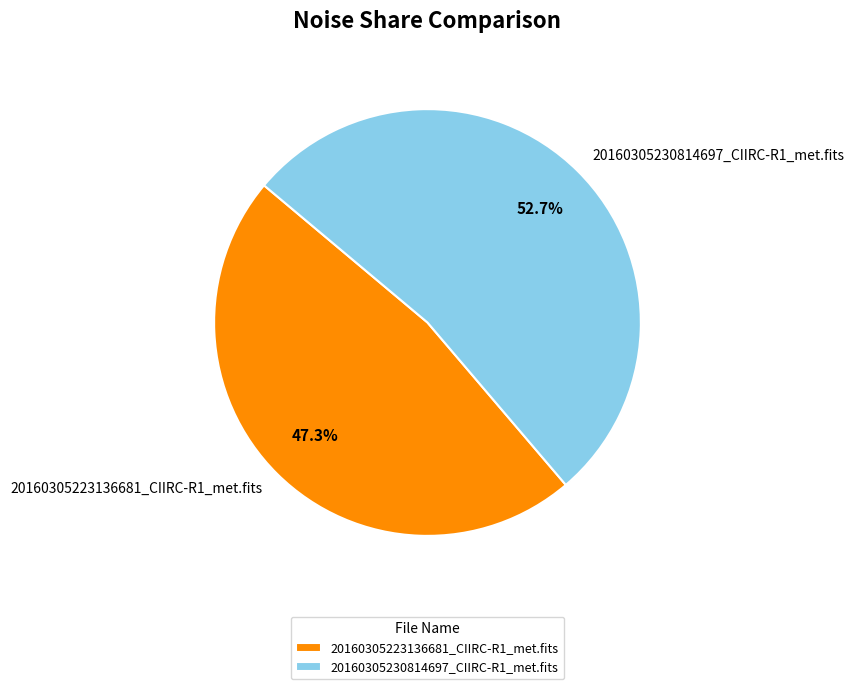

Combined, what portion of the pie is 20160305230814697_CIIRC-R1_met.fits and 20160305223136681_CIIRC-R1_met.fits?

100.0%